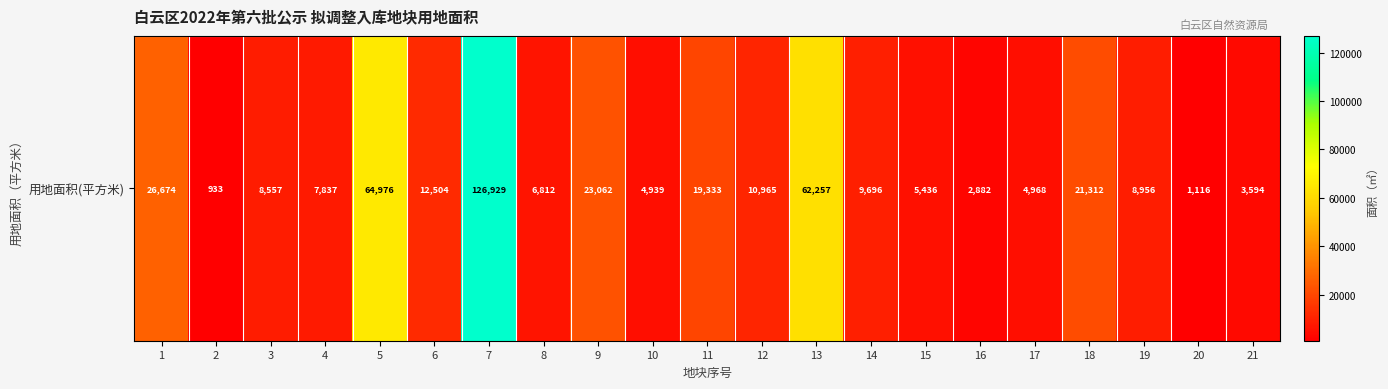

The value at 2 is 261.1. True or false?

False